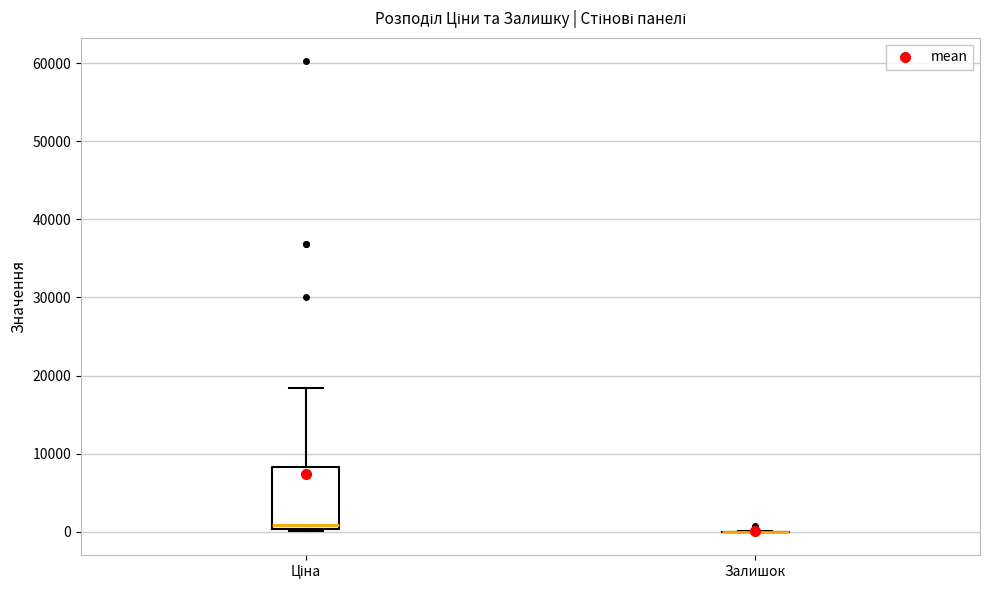

Comparing the boxes themselves (not the whiskers), which one is the tallest?

Ціна